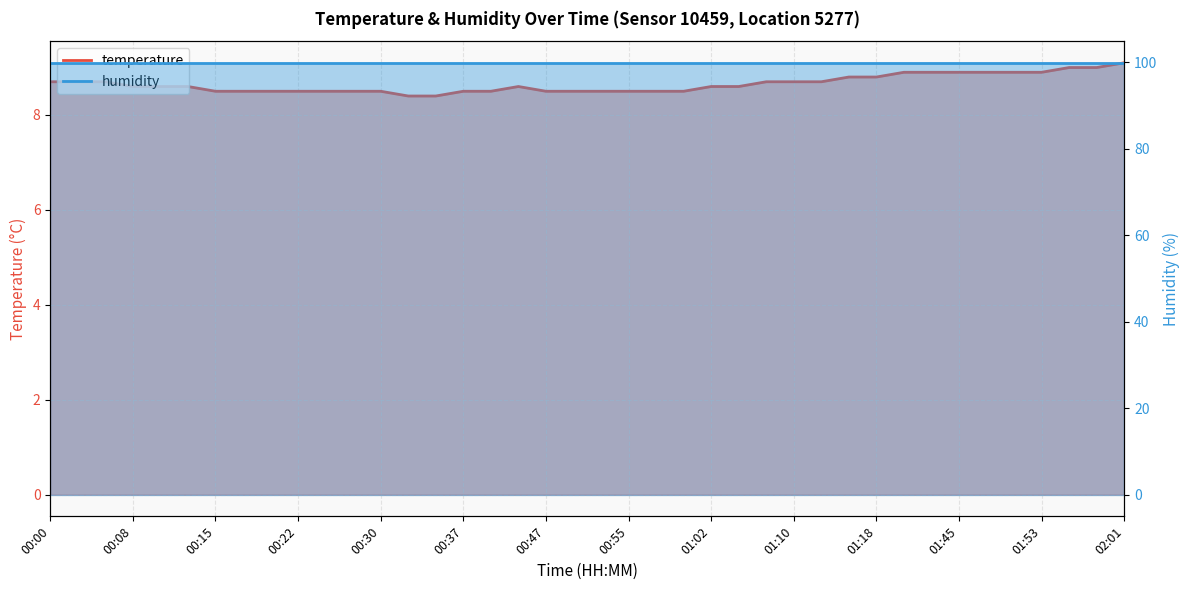

What is the difference between the maximum and minimum values?

0.7